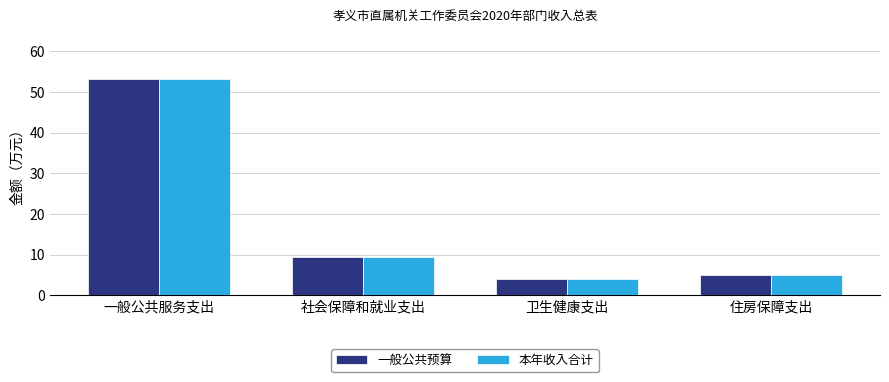

How many values in the 一般公共预算 series are below 9?

2